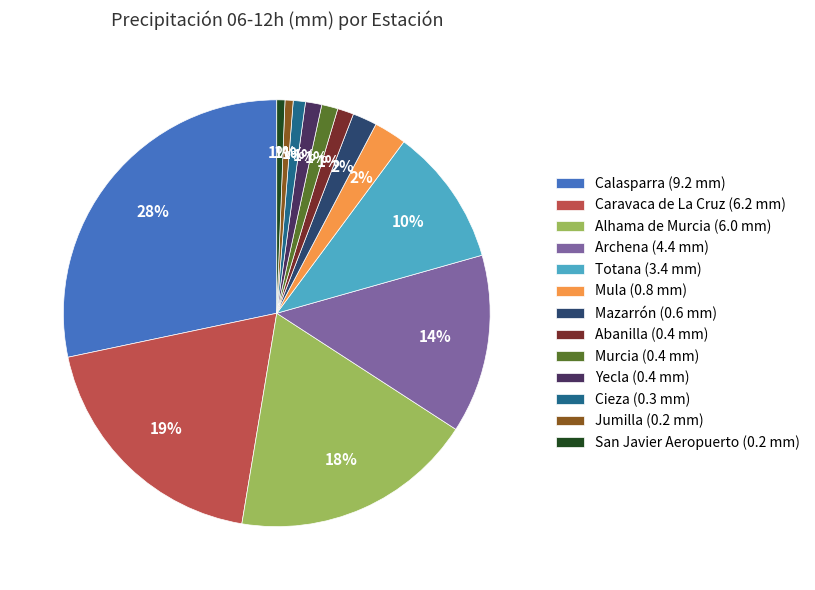

How many slices are in this pie chart?

13